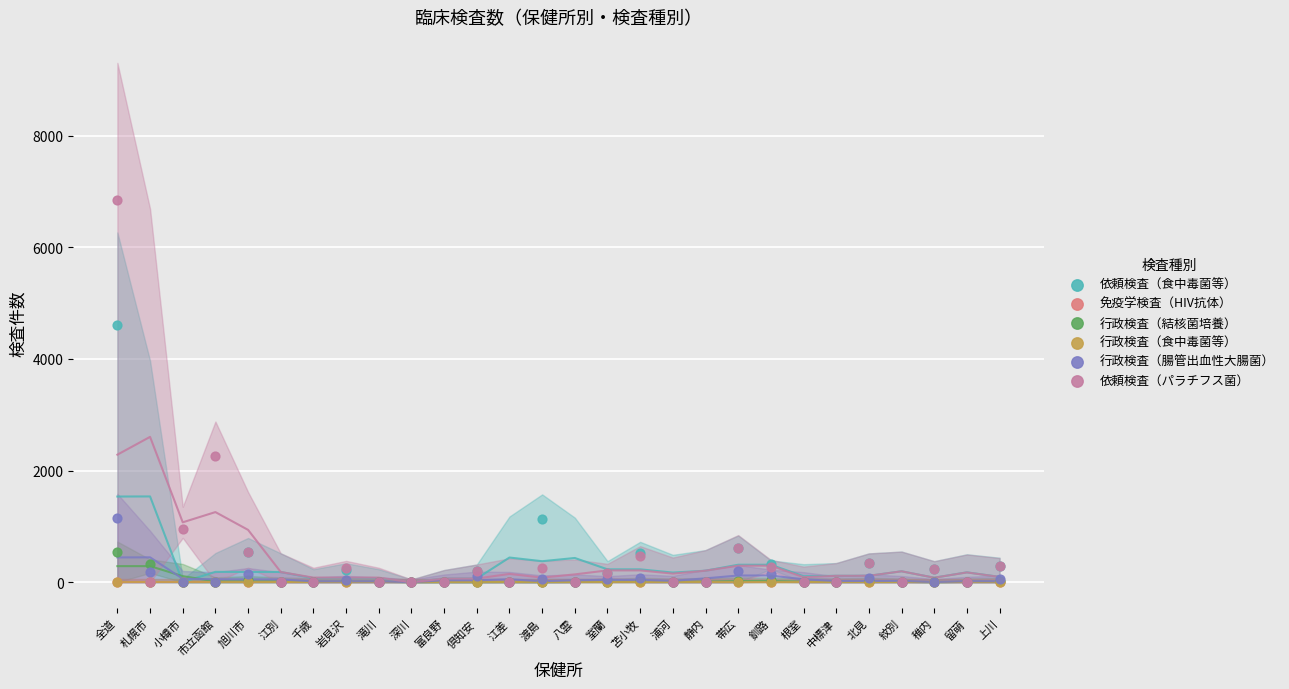

Which series reaches the maximum Y coordinate?

依頼検査（パラチフス菌）